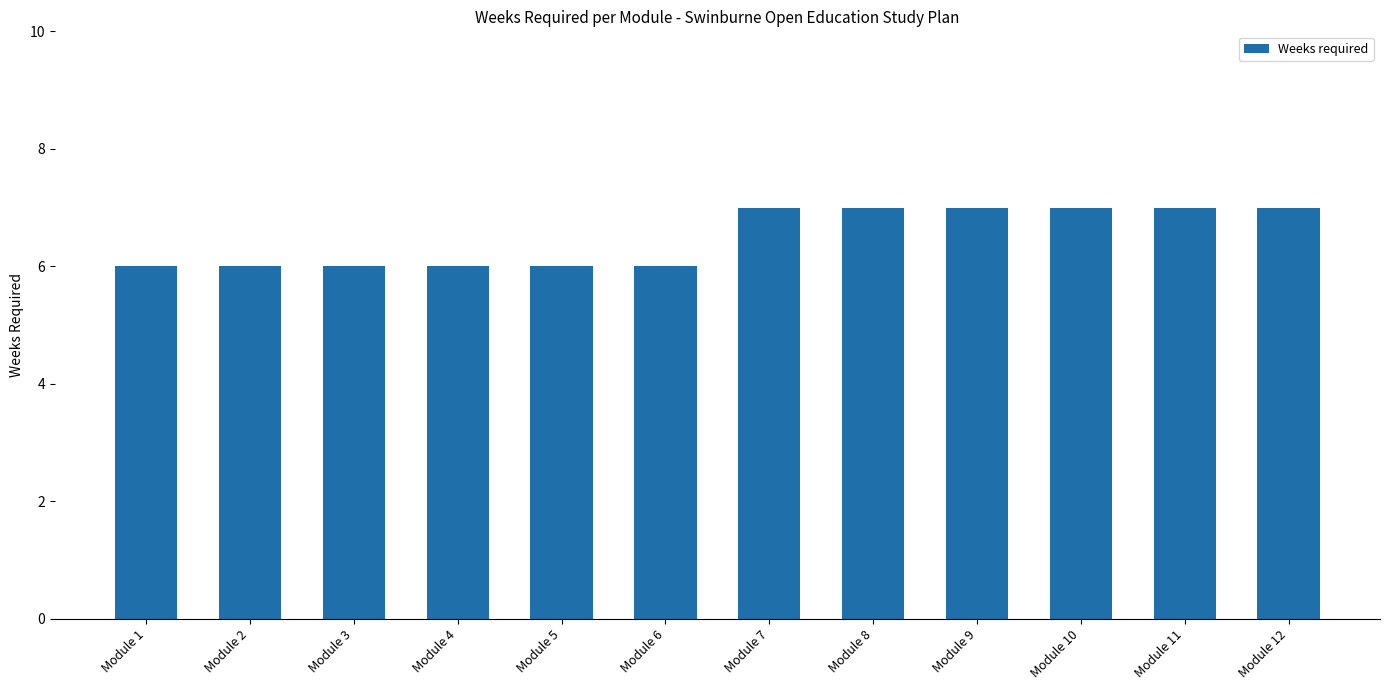

Count the values in the range 6 to 7.

12